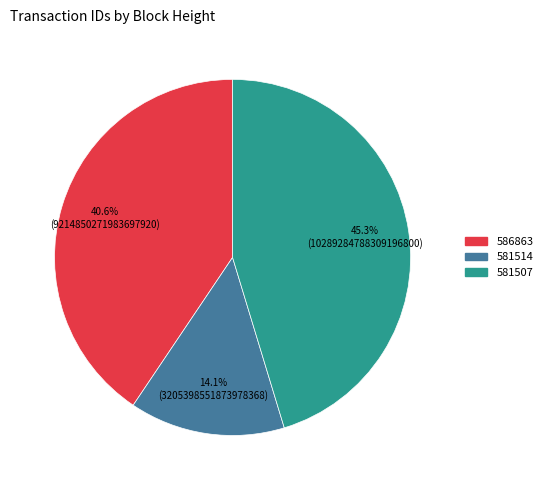

What percentage is NOT represented by 581507?

54.7%